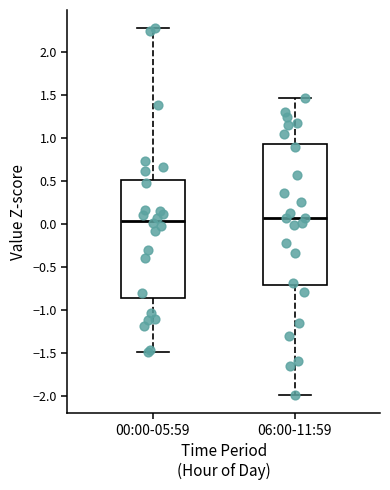

Reading left to right, read every box against the y-axis: the position of its median line, the range the box covers, and the ends of its whiskers. The values are not printed on the chart, so give them approximately, as read against the axis.

00:00-05:59: median 0.05, box -0.85 to 0.50, whiskers -1.50 to 2.25
06:00-11:59: median 0.05, box -0.70 to 0.95, whiskers -2.00 to 1.45